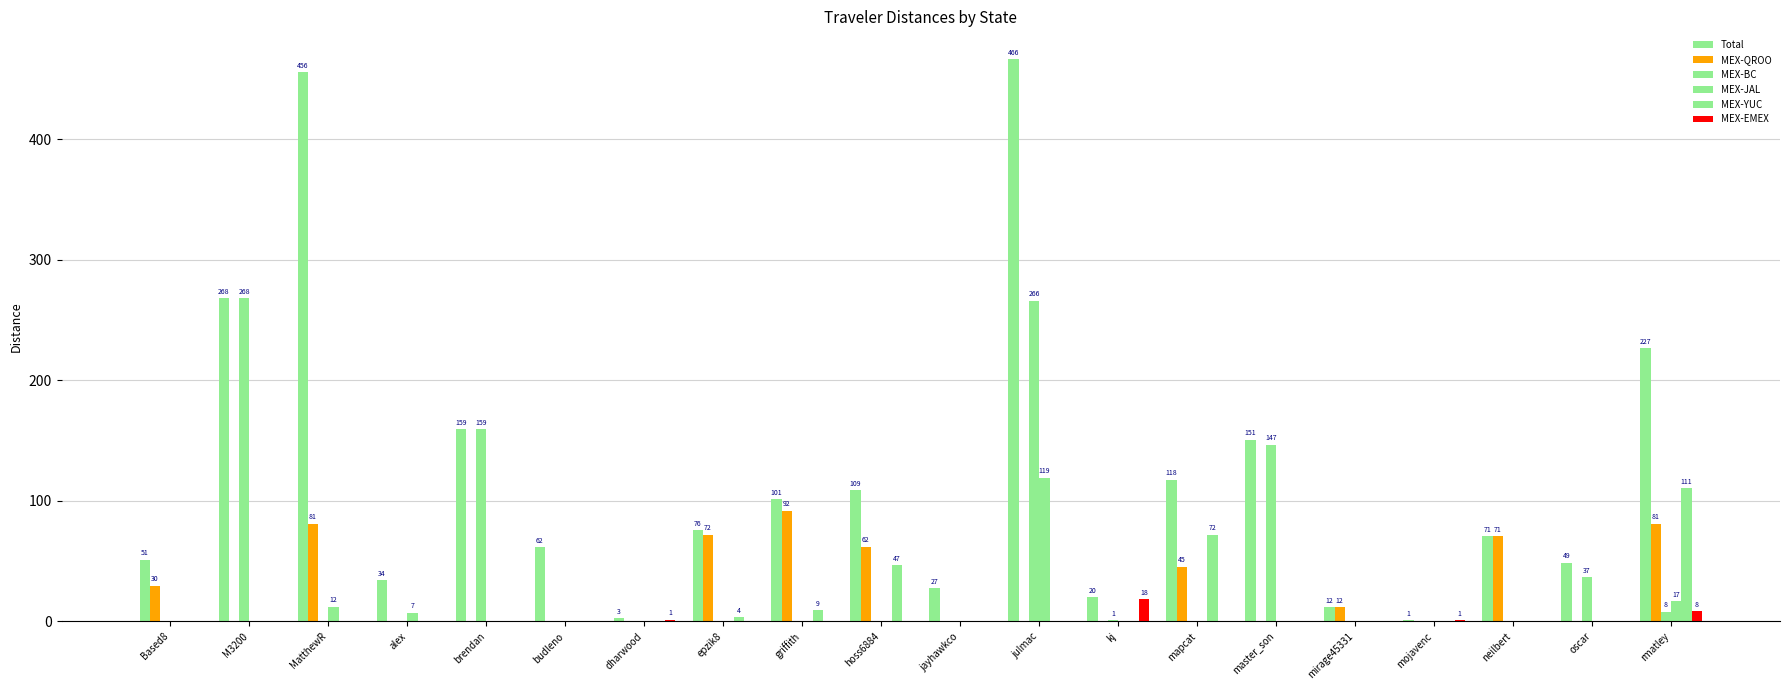

What is the spread (max minus min) of values at MatthewR?

455.9